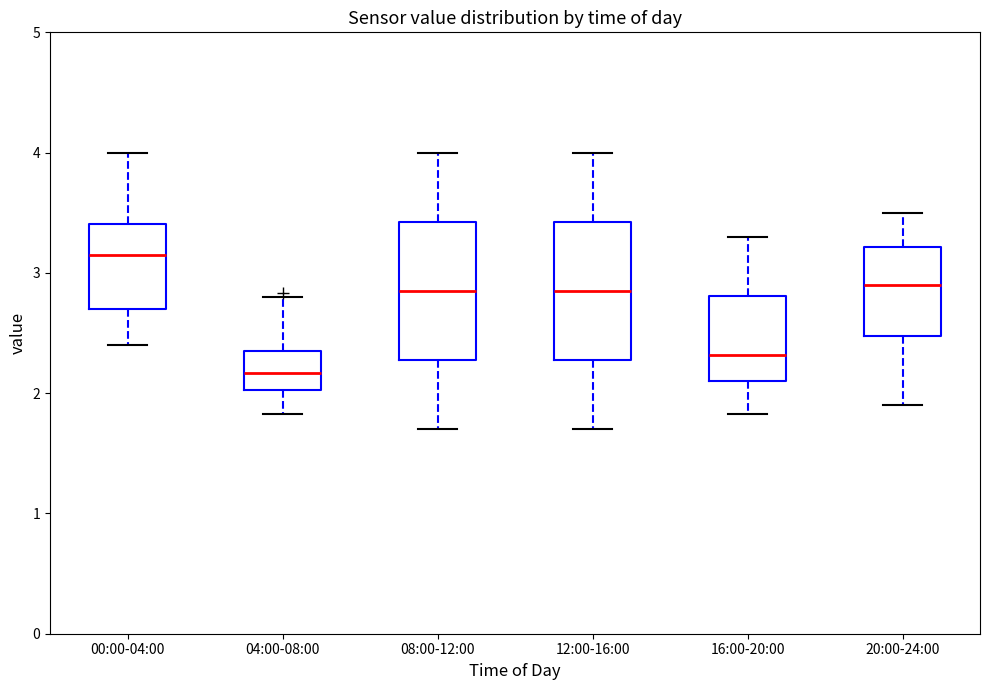

Which box's median line is the highest?

00:00-04:00